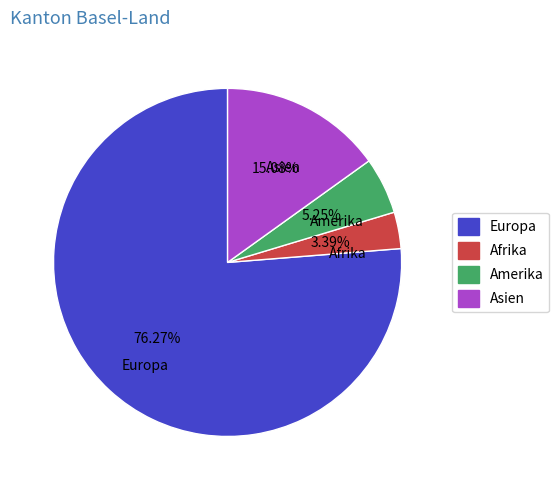

Which has a higher value, Asien or Afrika?

Asien